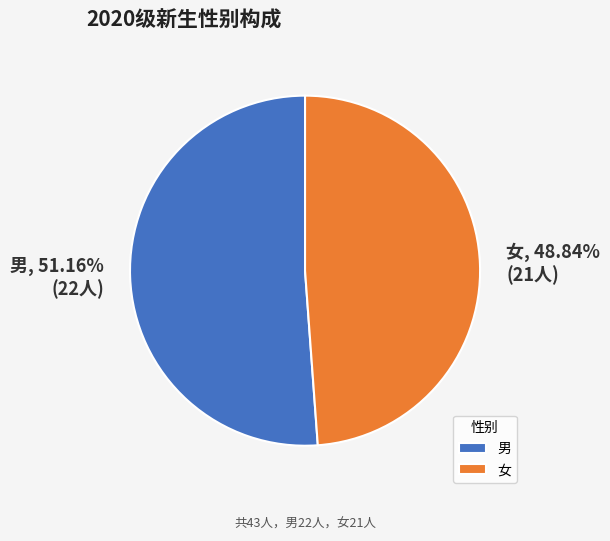

Which has a higher value, 男 or 女?

男